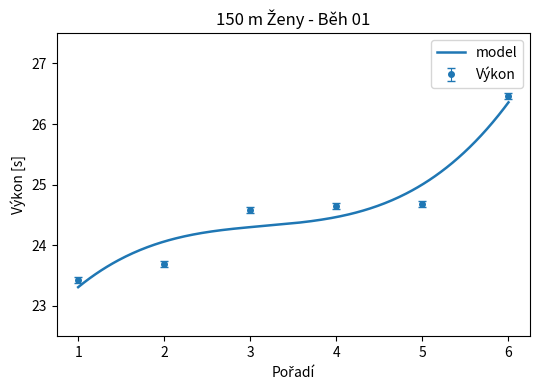

The value of Výkon at 4 is 43.1. True or false?

False